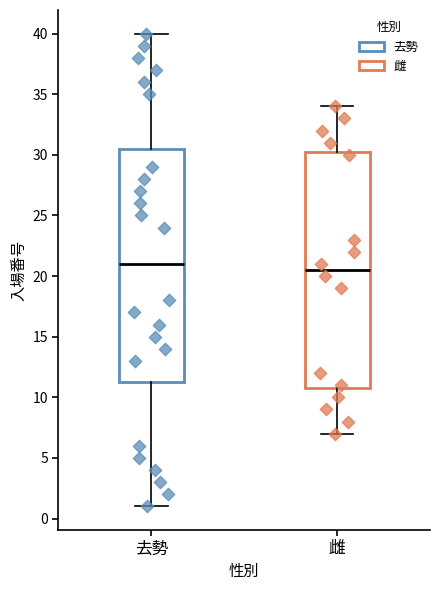

Reading left to right, transcribe this box plot: for each box, give where its median line is, the range the box spans, and where its two whiskers end, as read against the y-axis. The values are not printed on the chart, so give them approximately, as read against the axis.

去勢: median 21.0, box 11.5 to 30.5, whiskers 1.0 to 40.0
雌: median 20.5, box 11.0 to 30.5, whiskers 7.0 to 34.0